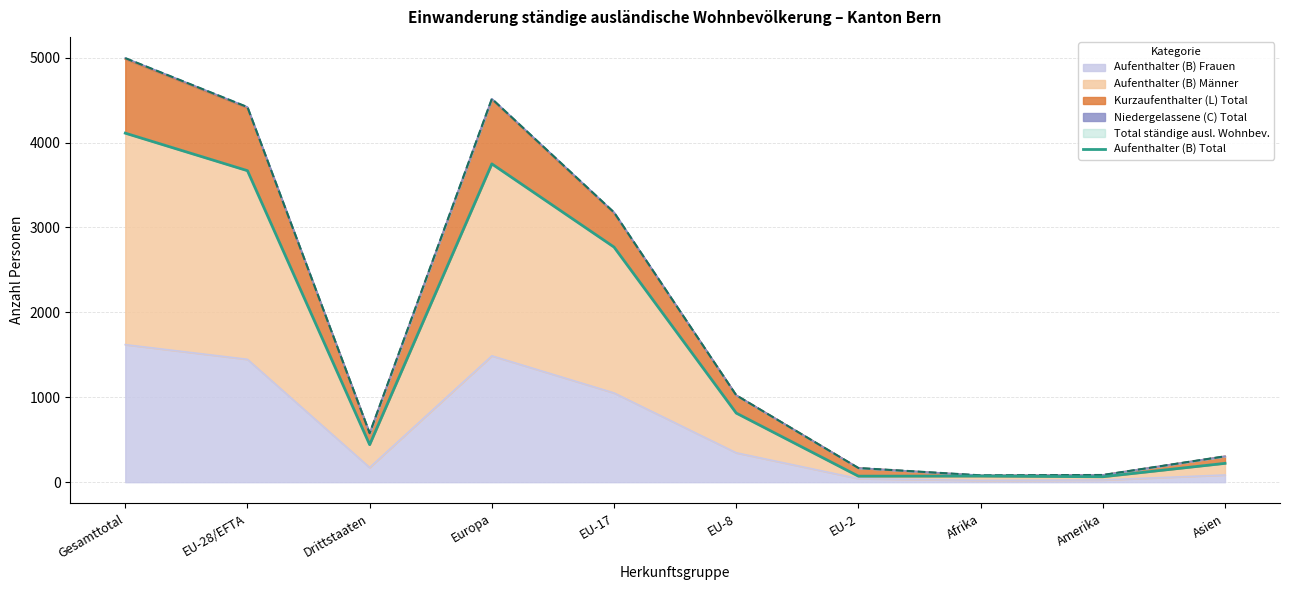

Rank the categories by value from highest to lowest.

Gesamttotal, Europa, EU-28/EFTA, EU-17, EU-8, Drittstaaten, Asien, Afrika, EU-2, Amerika